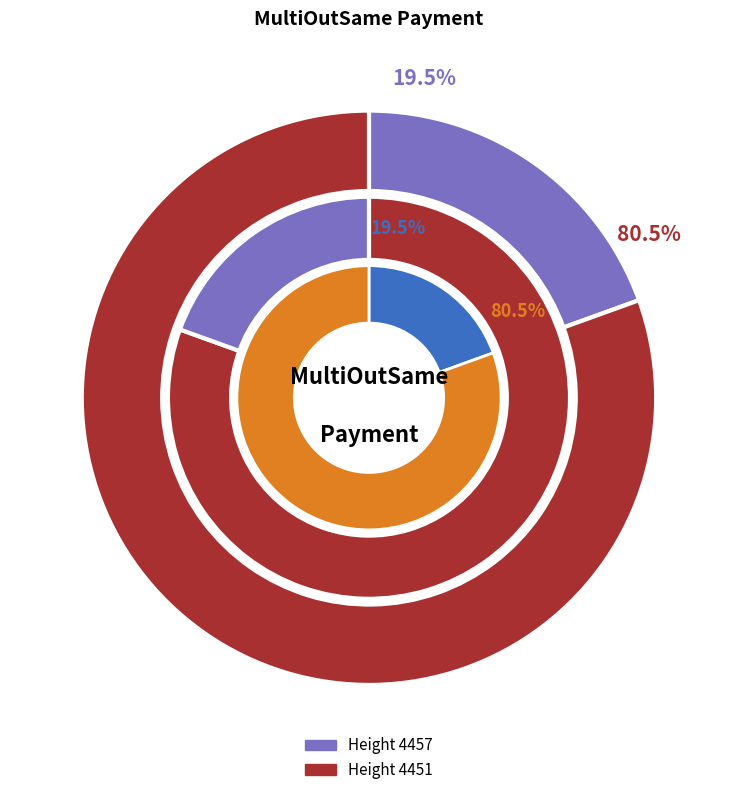

What is the largest slice in the pie chart?

4451